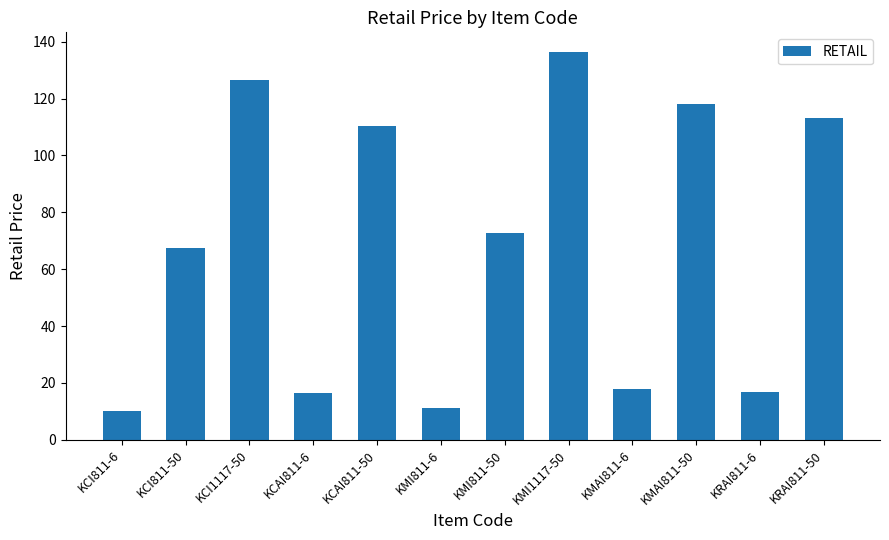

What is the minimum value shown in the chart?

10.3